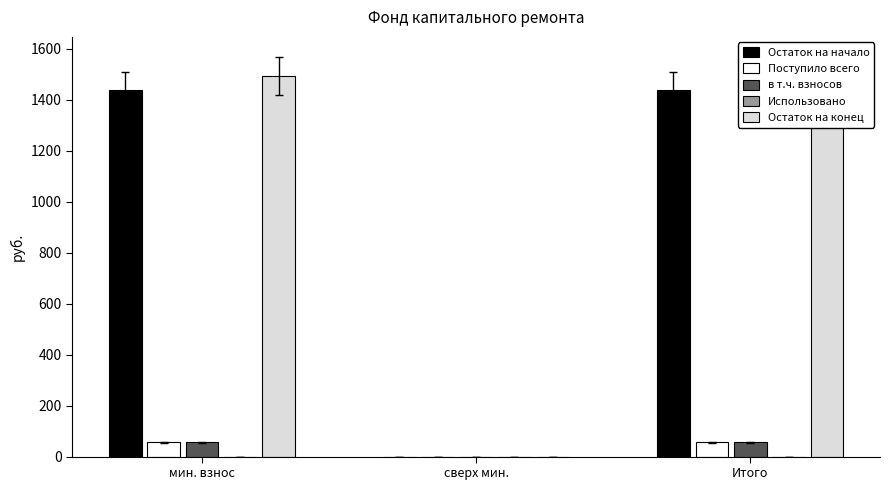

Which series has the largest total across all categories?

Остаток на конец